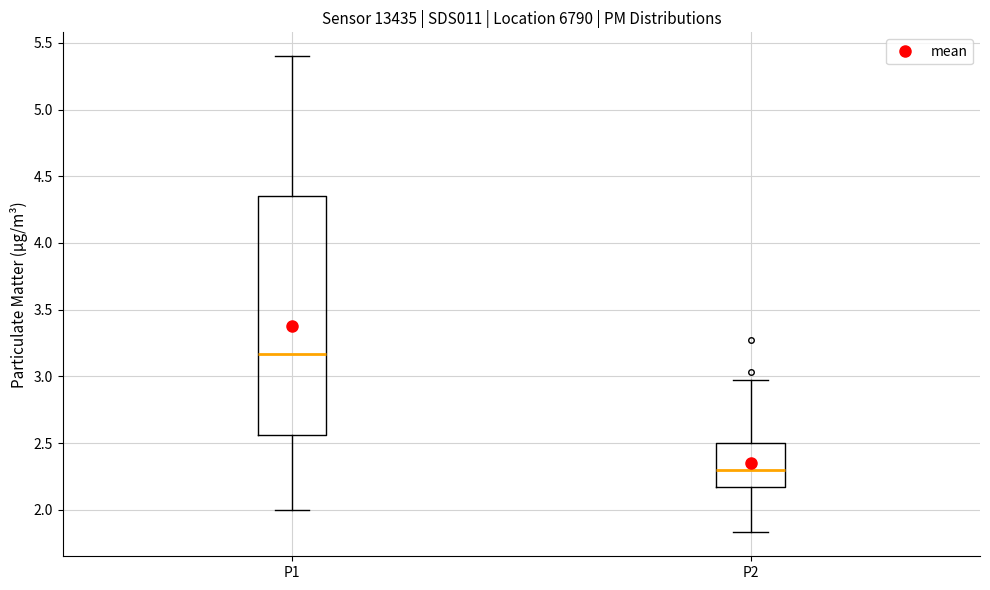

Where is the upper edge of the box for P1 on the y-axis? The values are not printed on the chart, so give them approximately, as read against the axis.

4.35